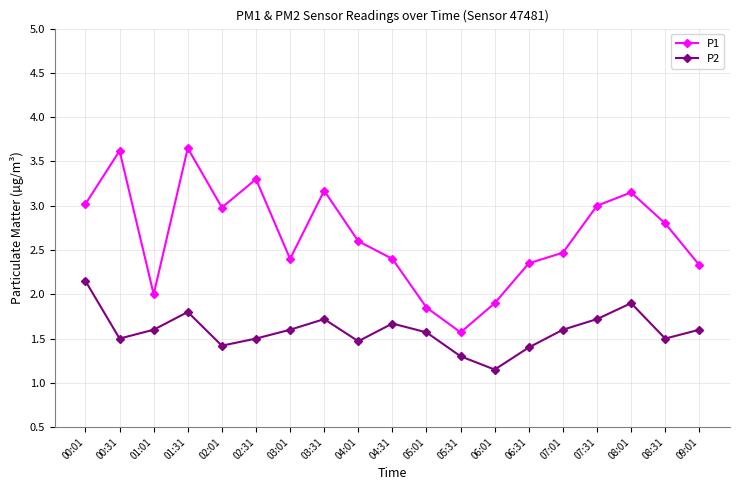

True or false: P1 and P2 cross at least once.

False